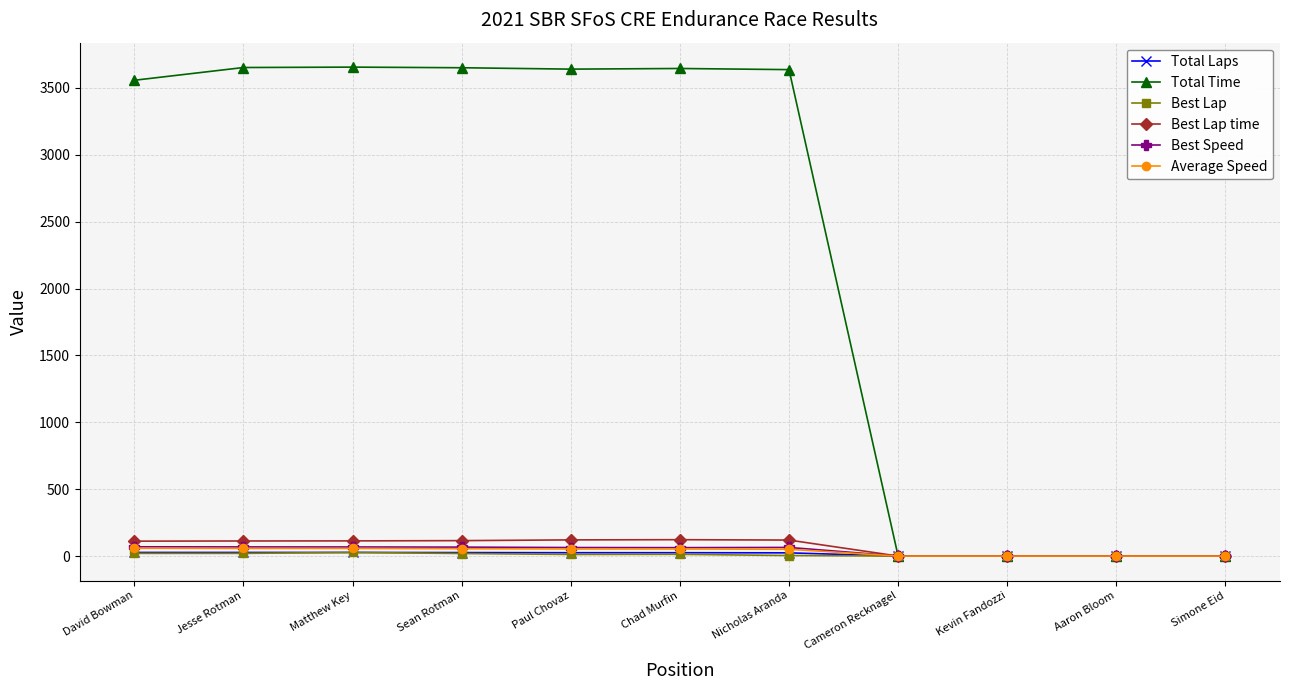

True or false: Best Speed has more than 0 points higher than both neighbors.

True